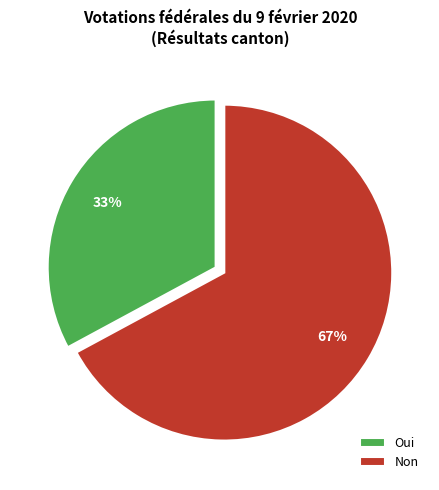

Is there a majority slice in this chart?

Yes